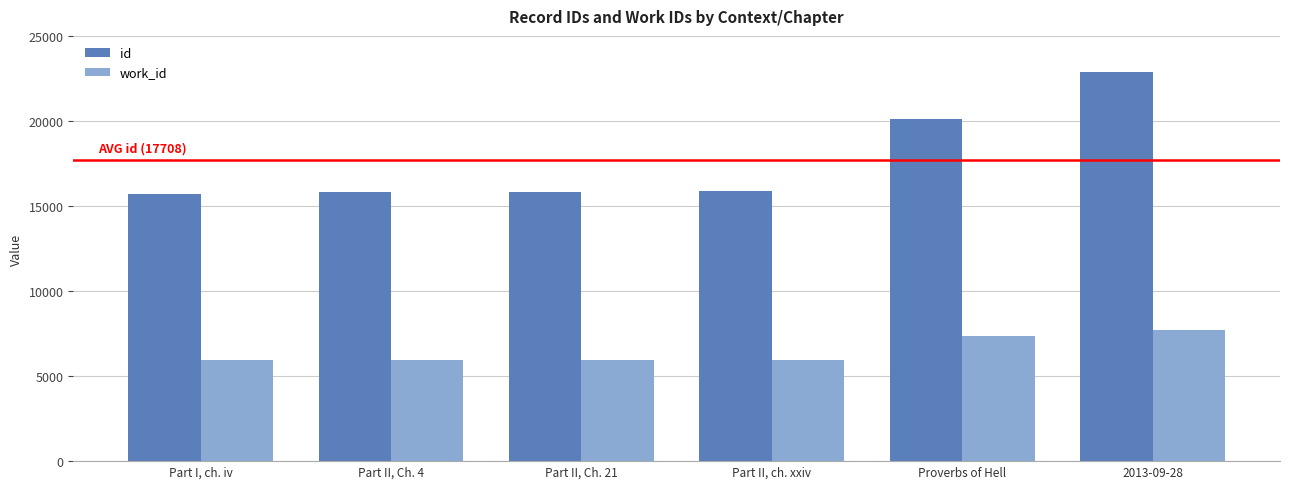

Are the bars horizontal?

No